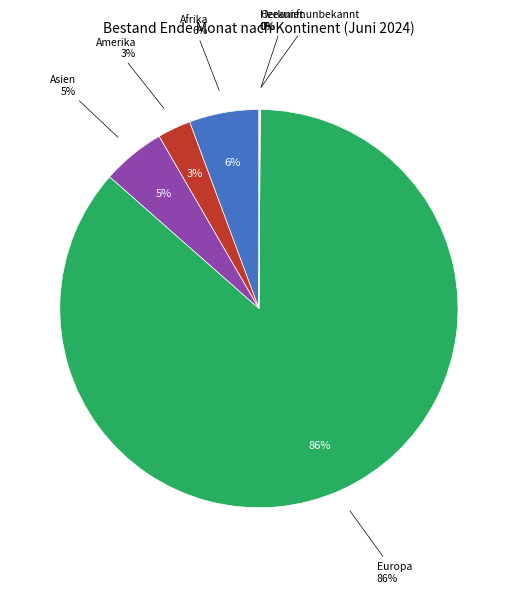

True or false: Ozeanien accounts for 0% of the total.

True